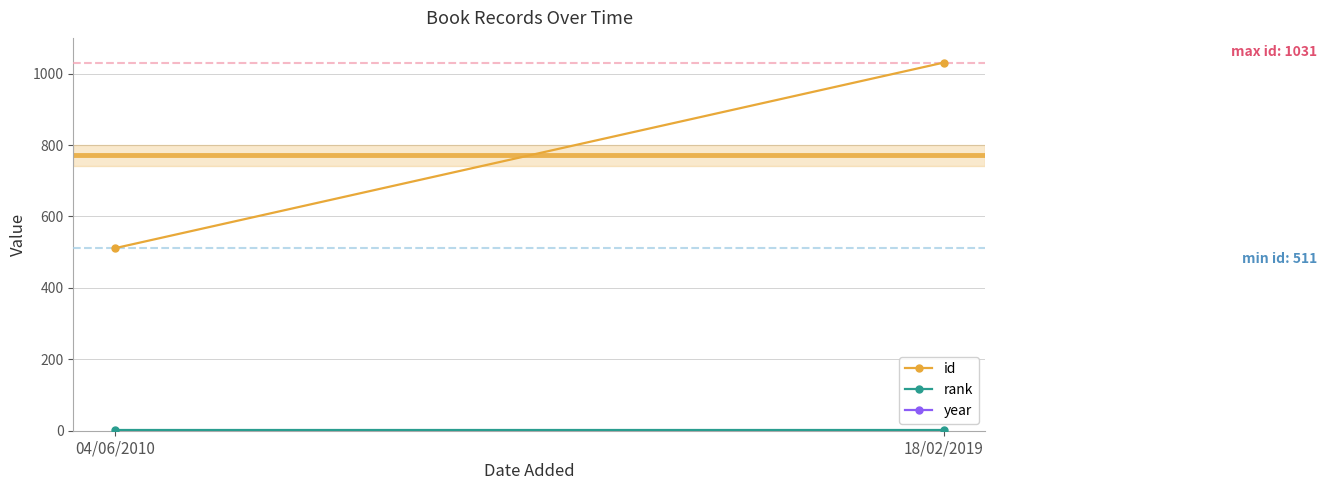

The year series shows 441 at 18/02/2019. True or false?

False